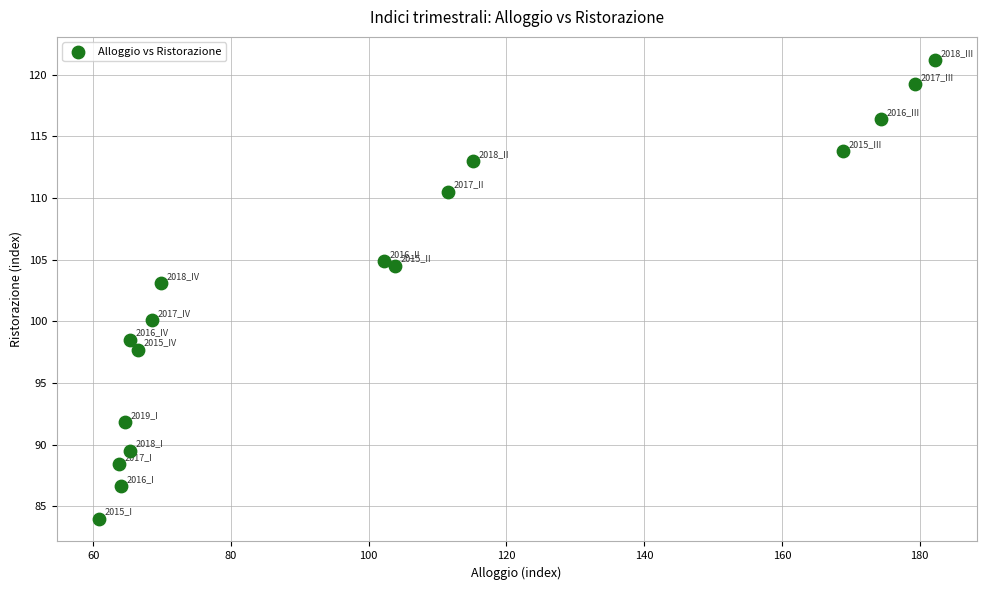

What is the range of Y values (max minus min)?

37.2